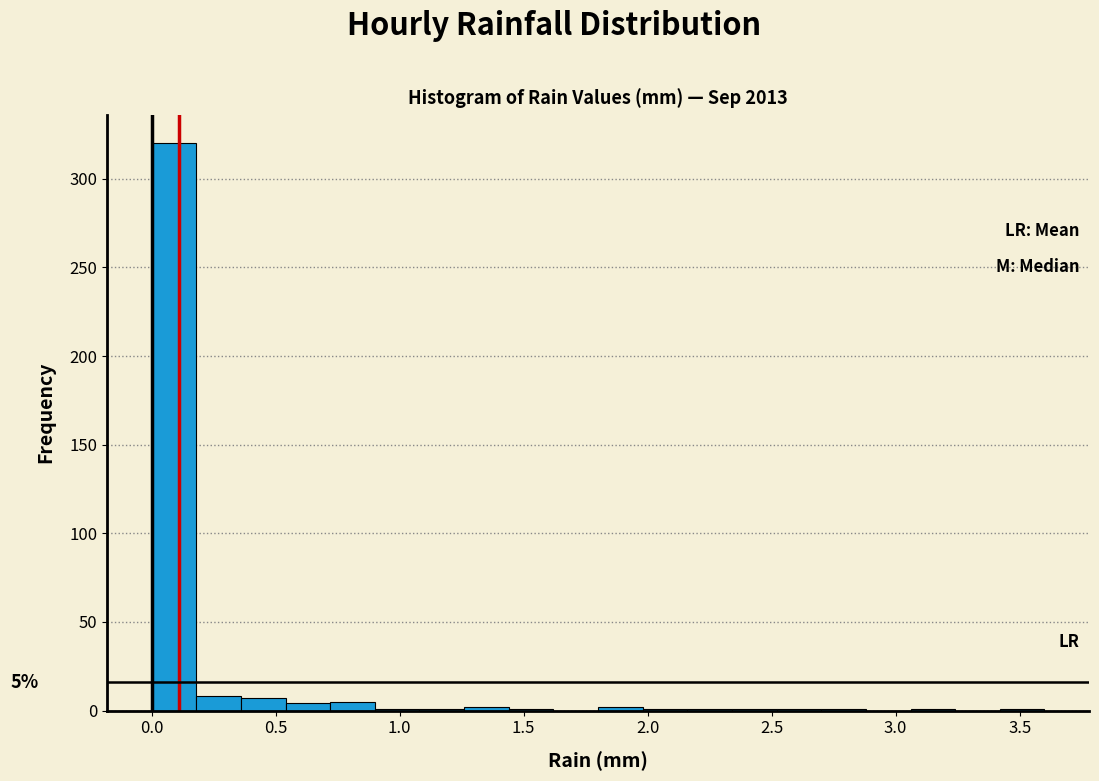

Read against the x-axis, roughly where is the centre of the tallest bar?

0.10